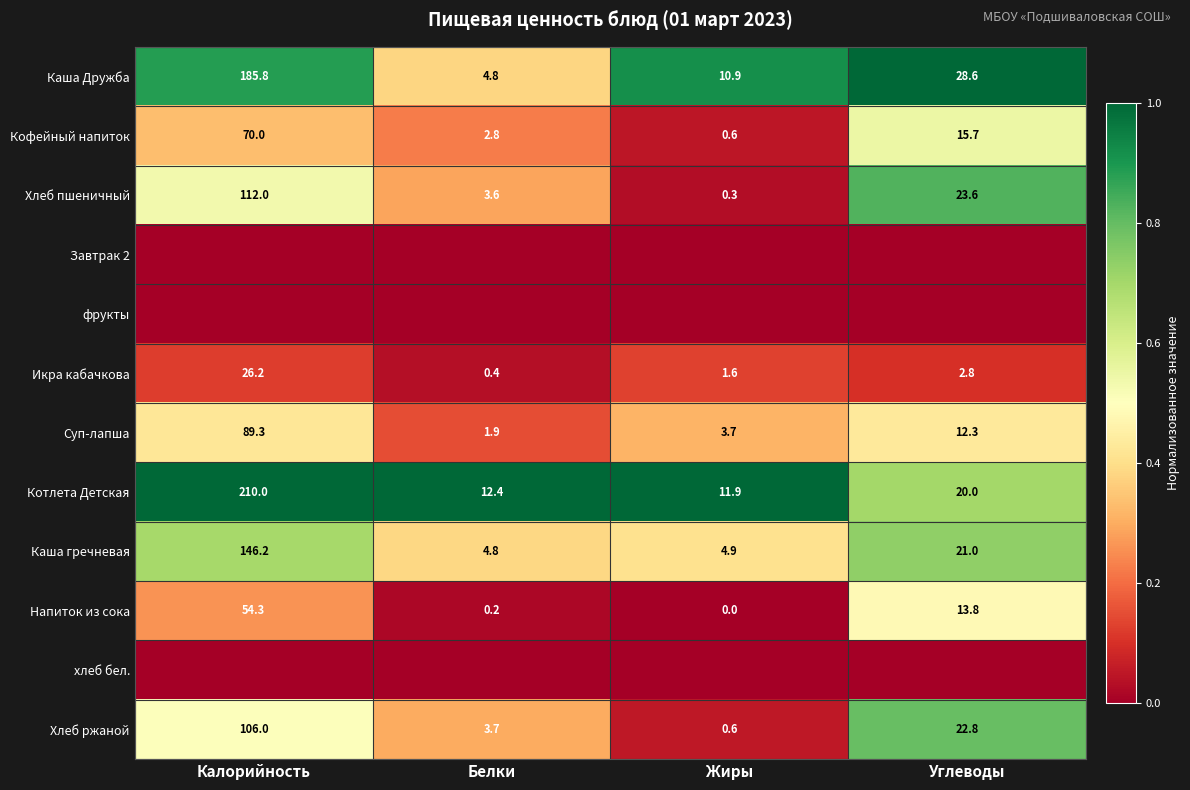

Where is Напиток из сока nearest to the value 27?

Углеводы